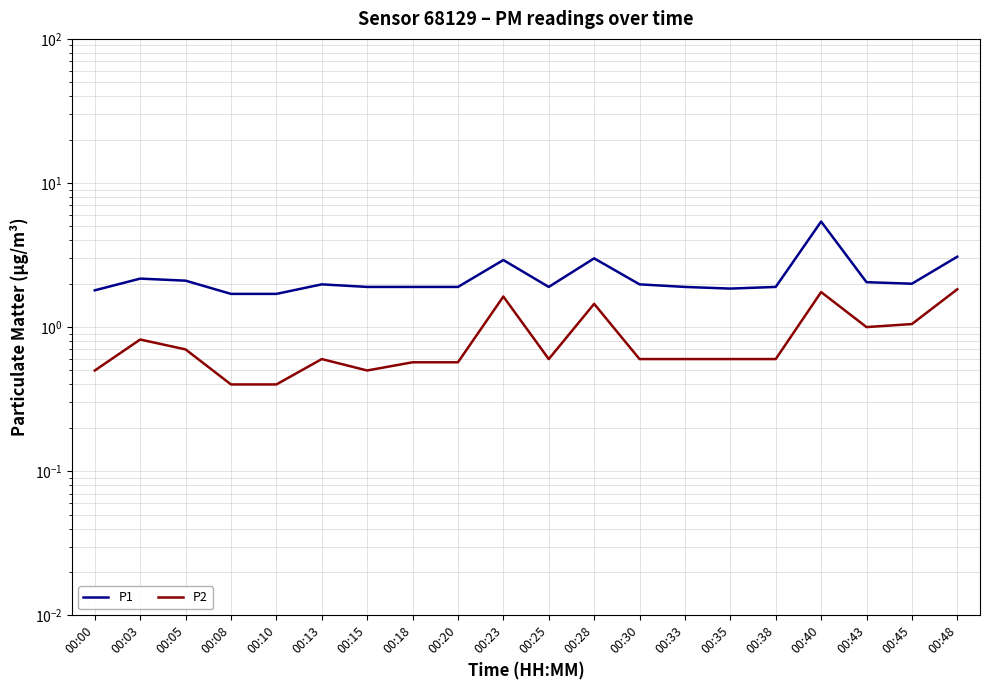

What is the sum of all P1 values?

45.1